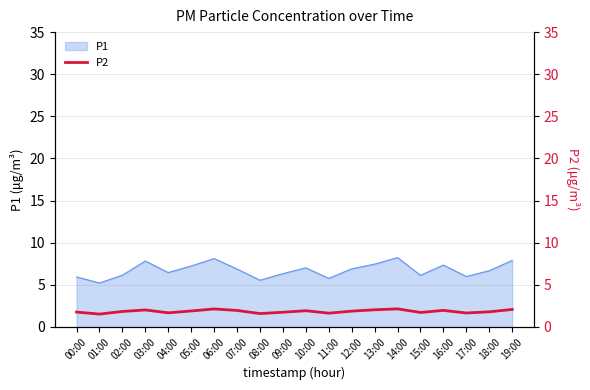

The P1 series shows 7.8 at 03:00. True or false?

True